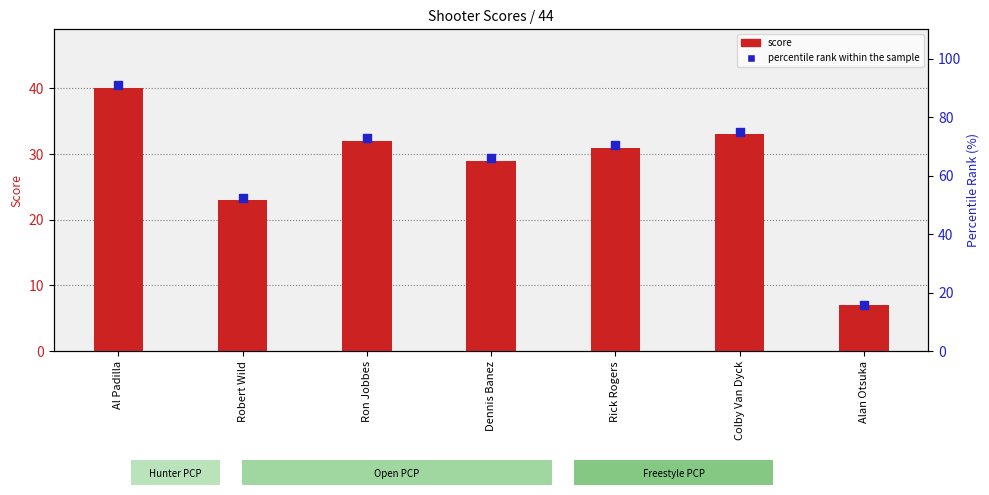

Which series has the largest total across all categories?

percentile rank within the sample